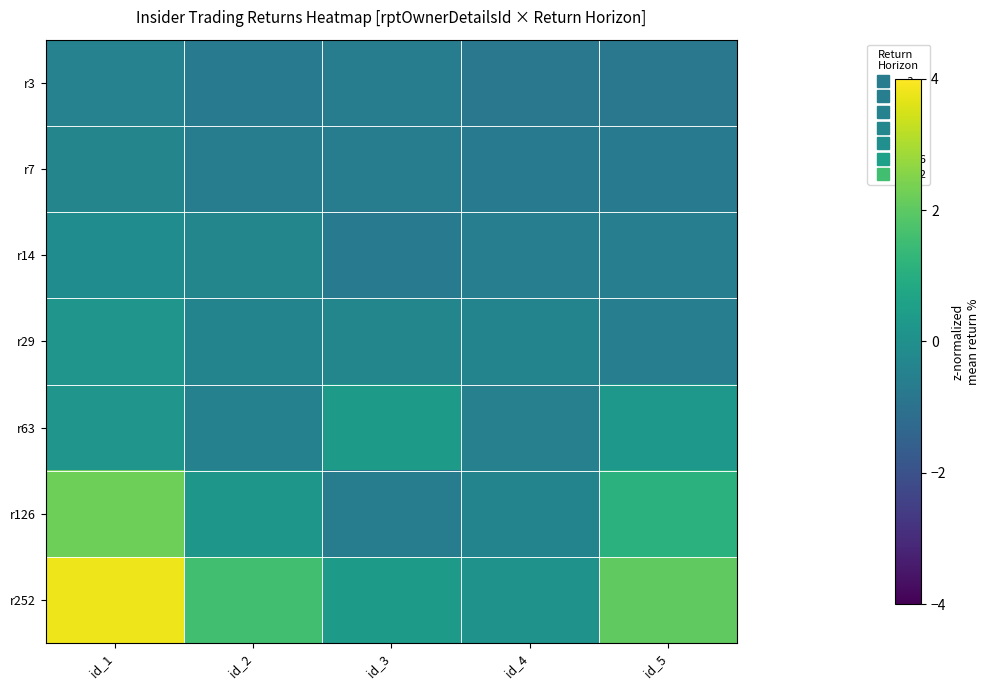

What is the smallest value displayed?

-0.8